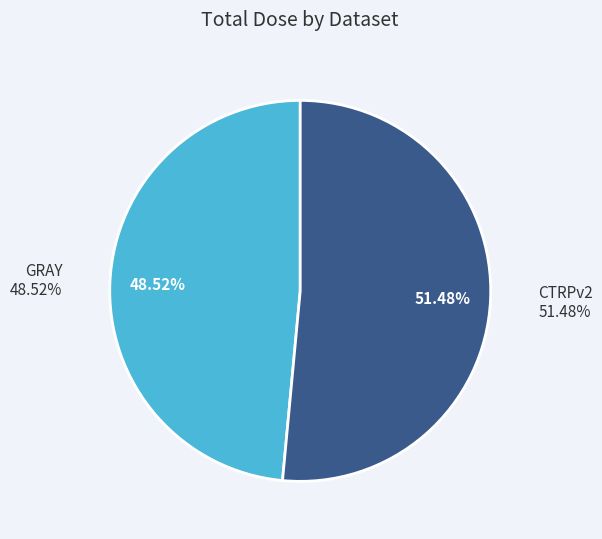

Is the sum of GRAY and 4 greater than half?

No